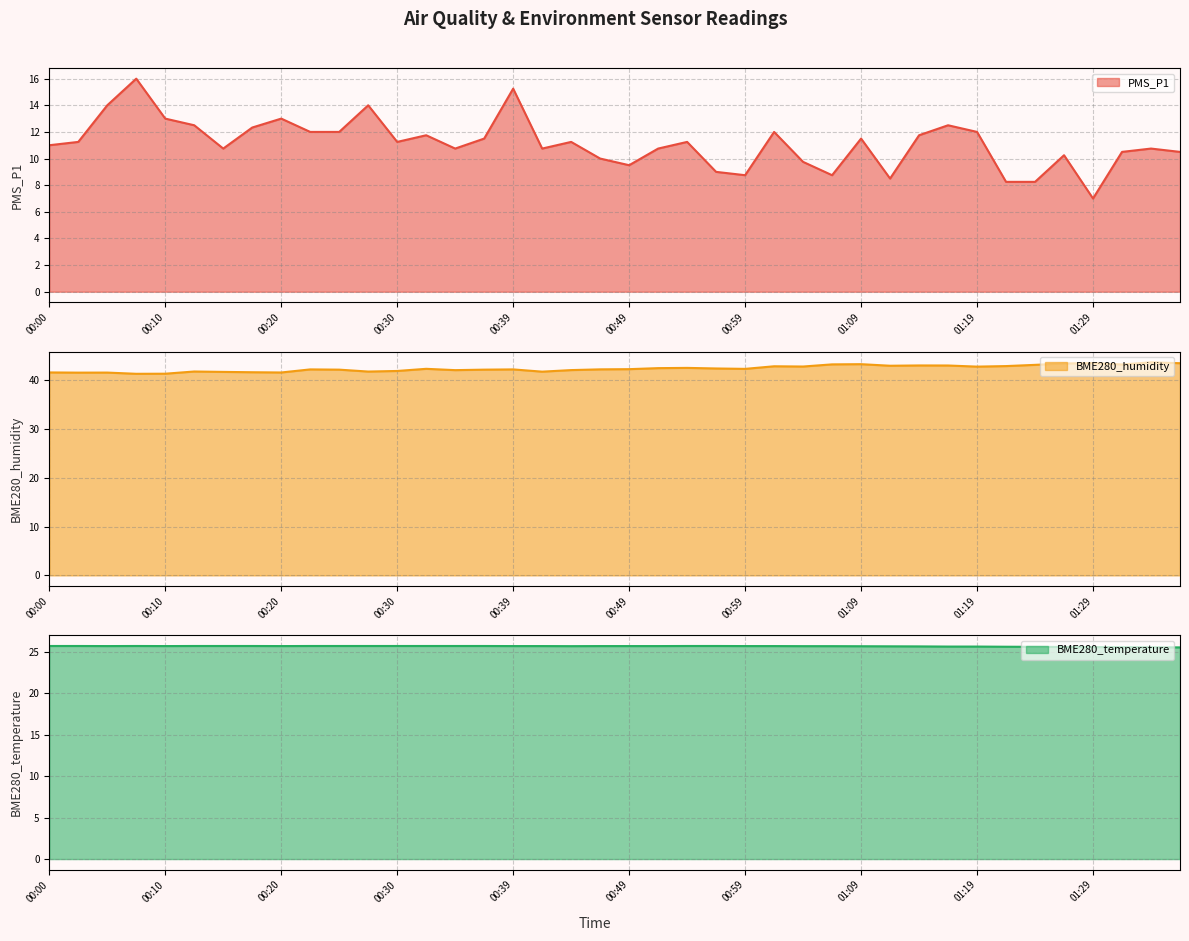

At which category is the sum across all series the highest?

00:39